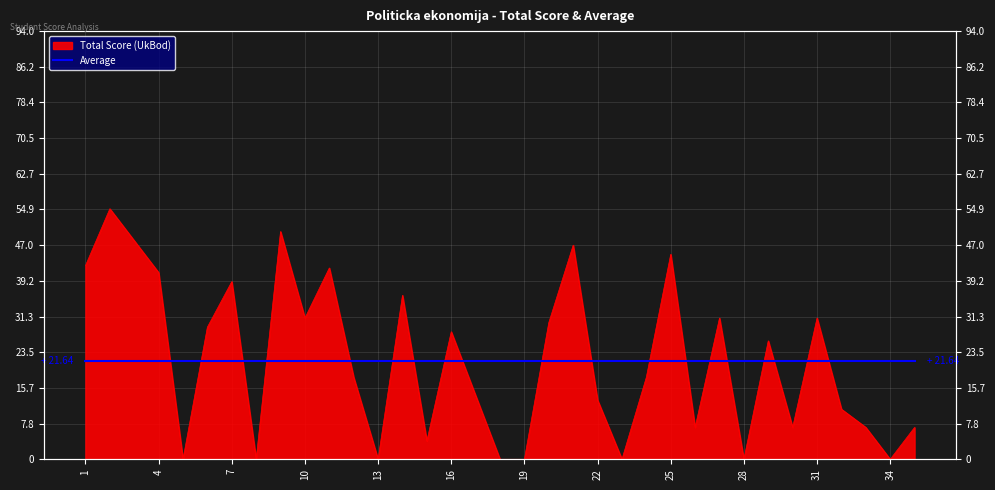

What is the greatest value displayed?

55.0